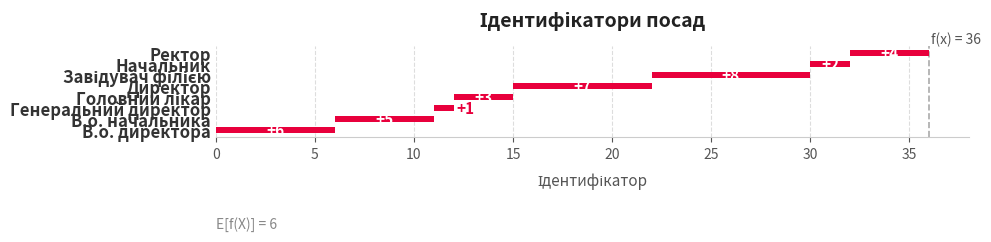

How many bars are there in total?

8